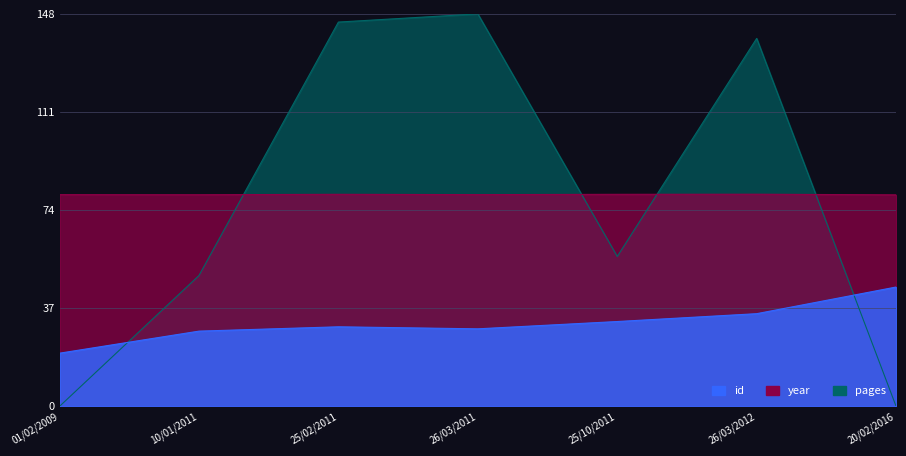

Between 25/10/2011 and 10/01/2011, which is larger?

25/10/2011